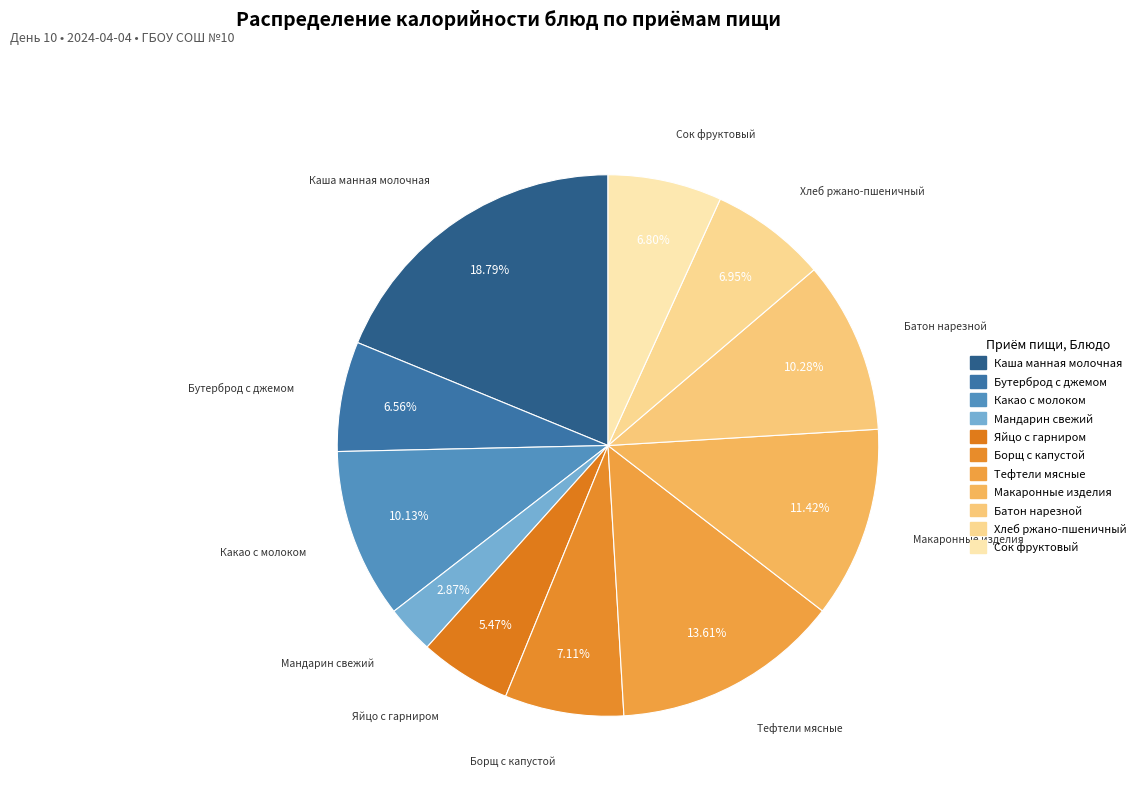

Does Борщ с капустой account for over 50% of the chart?

No